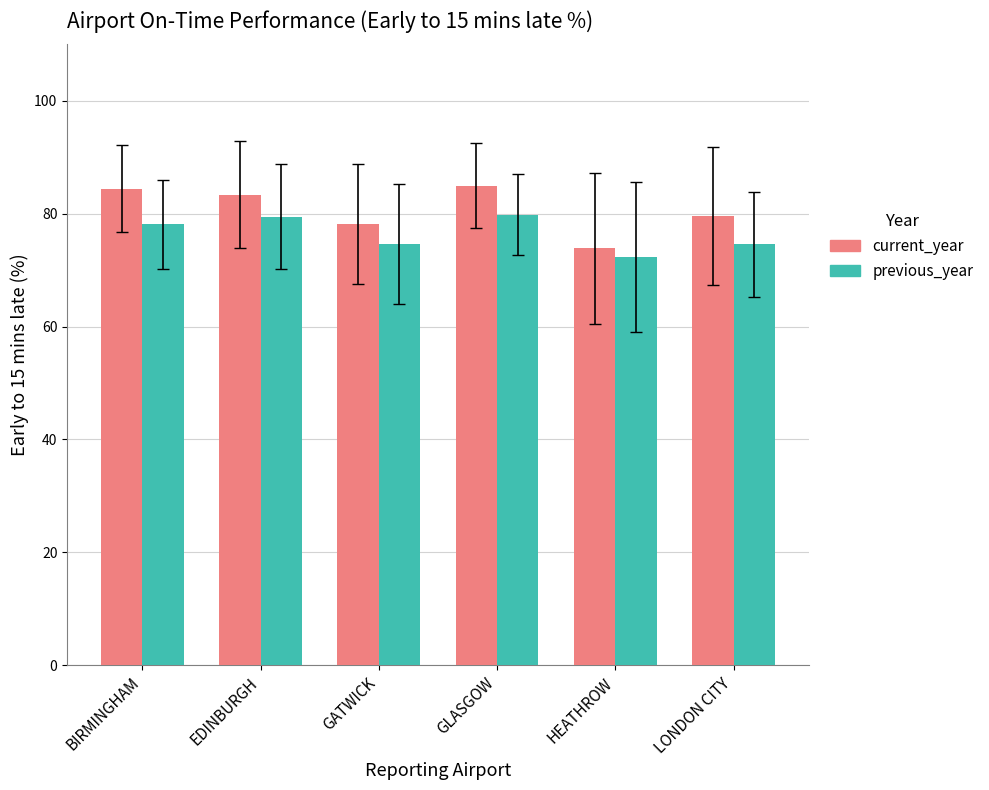

What is the sum of all previous_year values?

458.9